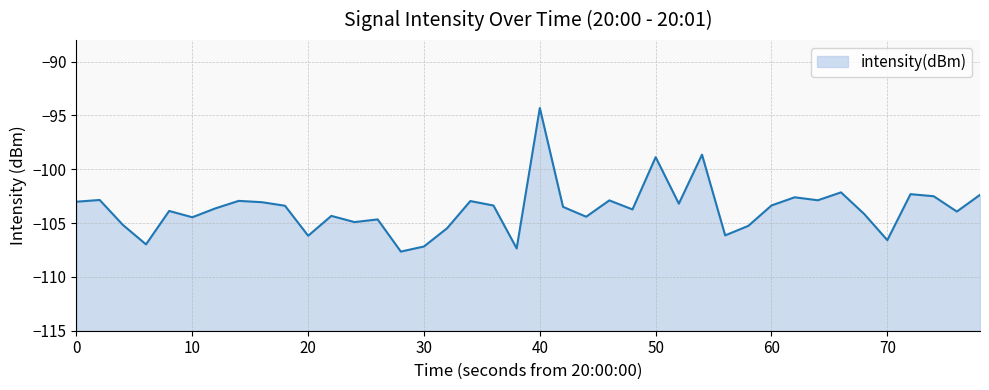

What is the minimum value shown in the chart?

-107.6